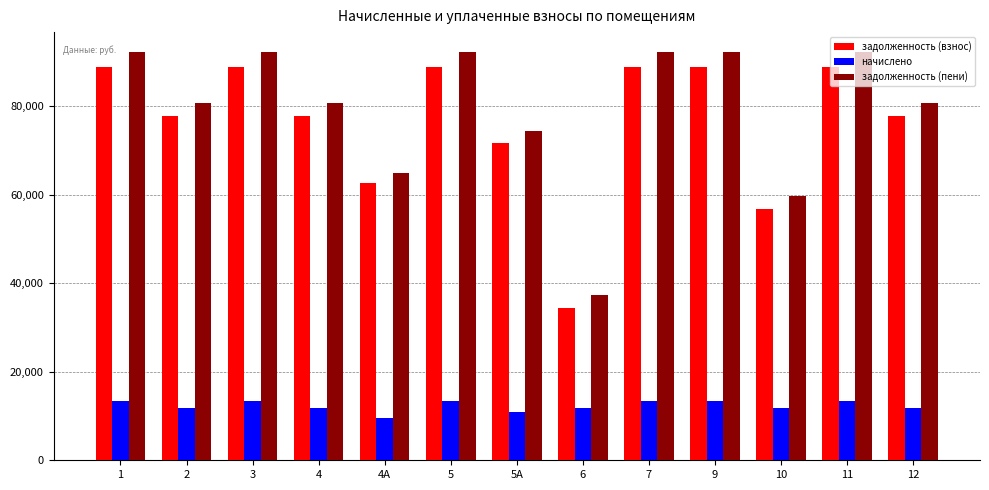

At which label does задолженность (пени) first exceed 80738?

1